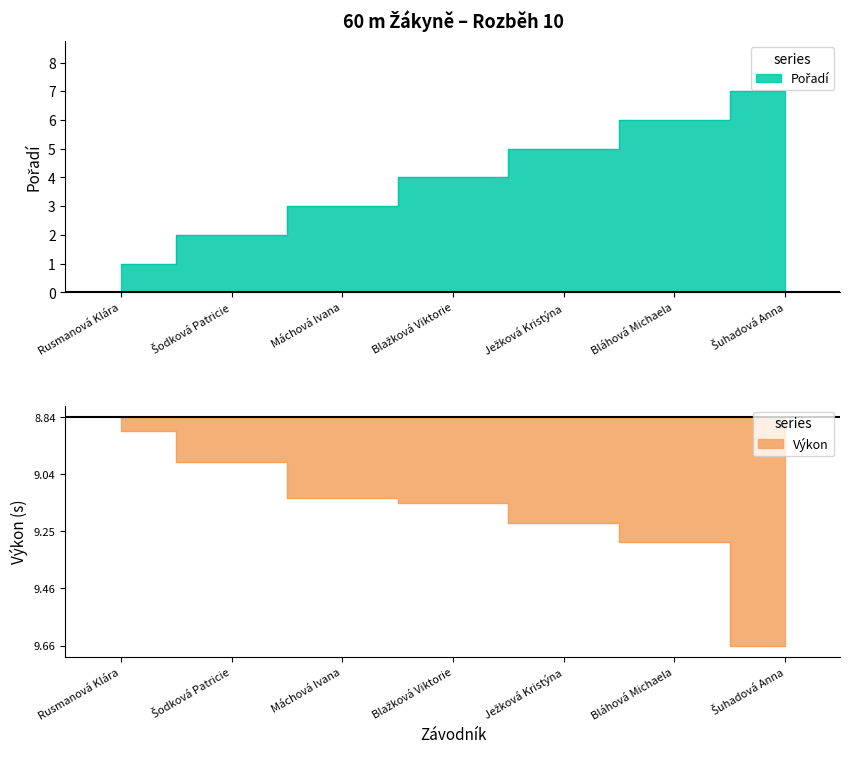

Does the chart have visible grid lines?

No